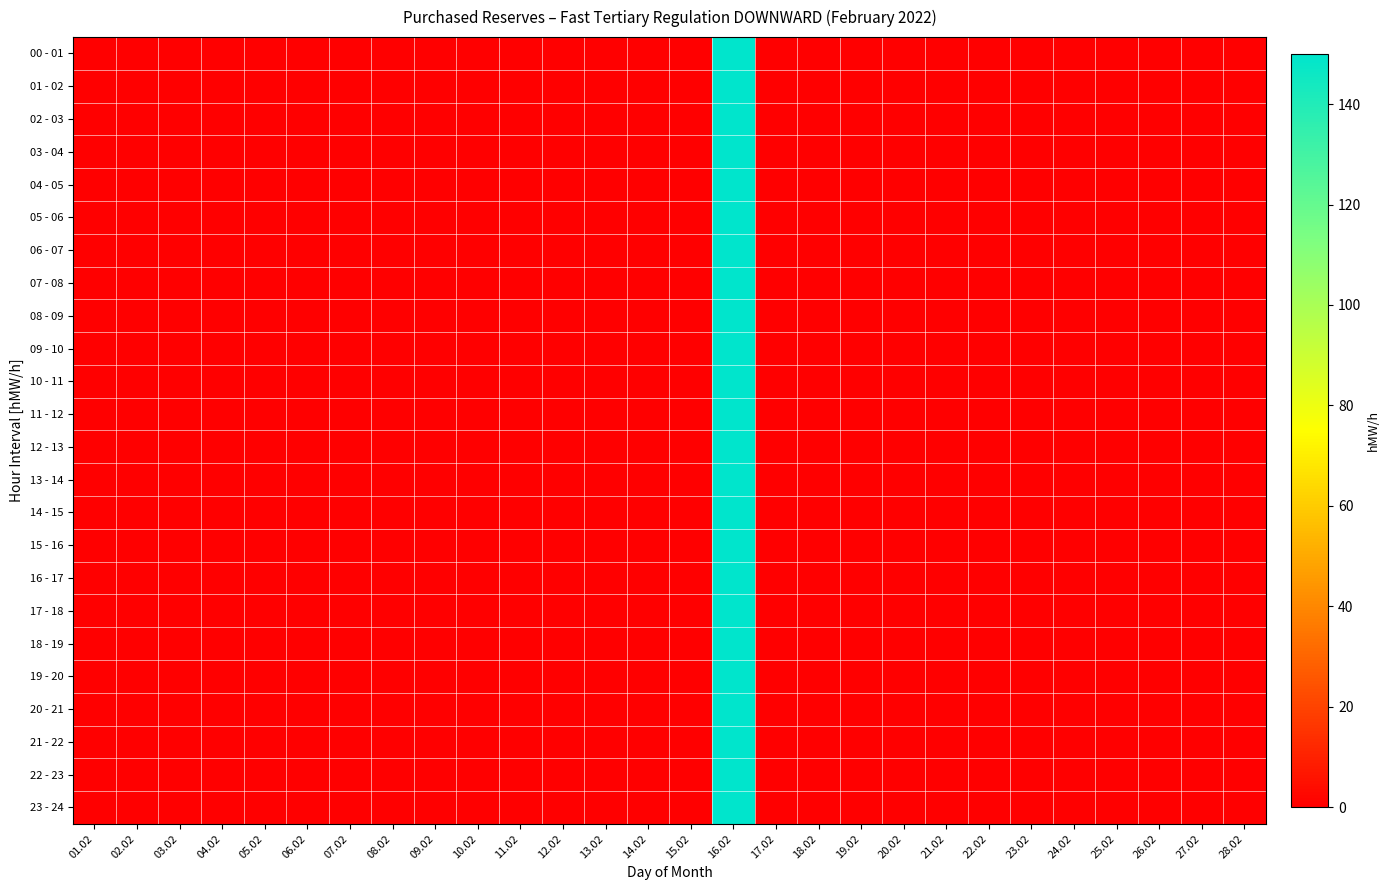

Reading left to right, list all the values displayed in this chart.

00 - 01: 01.02=0	02.02=0	03.02=0	04.02=0	05.02=0	06.02=0	07.02=0	08.02=0	09.02=0	10.02=0	11.02=0	12.02=0	13.02=0	14.02=0	15.02=0	16.02=150	17.02=0	18.02=0	19.02=0	20.02=0	21.02=0	22.02=0	23.02=0	24.02=0	25.02=0	26.02=0	27.02=0	28.02=0
01 - 02: 01.02=0	02.02=0	03.02=0	04.02=0	05.02=0	06.02=0	07.02=0	08.02=0	09.02=0	10.02=0	11.02=0	12.02=0	13.02=0	14.02=0	15.02=0	16.02=150	17.02=0	18.02=0	19.02=0	20.02=0	21.02=0	22.02=0	23.02=0	24.02=0	25.02=0	26.02=0	27.02=0	28.02=0
02 - 03: 01.02=0	02.02=0	03.02=0	04.02=0	05.02=0	06.02=0	07.02=0	08.02=0	09.02=0	10.02=0	11.02=0	12.02=0	13.02=0	14.02=0	15.02=0	16.02=150	17.02=0	18.02=0	19.02=0	20.02=0	21.02=0	22.02=0	23.02=0	24.02=0	25.02=0	26.02=0	27.02=0	28.02=0
03 - 04: 01.02=0	02.02=0	03.02=0	04.02=0	05.02=0	06.02=0	07.02=0	08.02=0	09.02=0	10.02=0	11.02=0	12.02=0	13.02=0	14.02=0	15.02=0	16.02=150	17.02=0	18.02=0	19.02=0	20.02=0	21.02=0	22.02=0	23.02=0	24.02=0	25.02=0	26.02=0	27.02=0	28.02=0
04 - 05: 01.02=0	02.02=0	03.02=0	04.02=0	05.02=0	06.02=0	07.02=0	08.02=0	09.02=0	10.02=0	11.02=0	12.02=0	13.02=0	14.02=0	15.02=0	16.02=150	17.02=0	18.02=0	19.02=0	20.02=0	21.02=0	22.02=0	23.02=0	24.02=0	25.02=0	26.02=0	27.02=0	28.02=0
05 - 06: 01.02=0	02.02=0	03.02=0	04.02=0	05.02=0	06.02=0	07.02=0	08.02=0	09.02=0	10.02=0	11.02=0	12.02=0	13.02=0	14.02=0	15.02=0	16.02=150	17.02=0	18.02=0	19.02=0	20.02=0	21.02=0	22.02=0	23.02=0	24.02=0	25.02=0	26.02=0	27.02=0	28.02=0
06 - 07: 01.02=0	02.02=0	03.02=0	04.02=0	05.02=0	06.02=0	07.02=0	08.02=0	09.02=0	10.02=0	11.02=0	12.02=0	13.02=0	14.02=0	15.02=0	16.02=150	17.02=0	18.02=0	19.02=0	20.02=0	21.02=0	22.02=0	23.02=0	24.02=0	25.02=0	26.02=0	27.02=0	28.02=0
07 - 08: 01.02=0	02.02=0	03.02=0	04.02=0	05.02=0	06.02=0	07.02=0	08.02=0	09.02=0	10.02=0	11.02=0	12.02=0	13.02=0	14.02=0	15.02=0	16.02=150	17.02=0	18.02=0	19.02=0	20.02=0	21.02=0	22.02=0	23.02=0	24.02=0	25.02=0	26.02=0	27.02=0	28.02=0
08 - 09: 01.02=0	02.02=0	03.02=0	04.02=0	05.02=0	06.02=0	07.02=0	08.02=0	09.02=0	10.02=0	11.02=0	12.02=0	13.02=0	14.02=0	15.02=0	16.02=150	17.02=0	18.02=0	19.02=0	20.02=0	21.02=0	22.02=0	23.02=0	24.02=0	25.02=0	26.02=0	27.02=0	28.02=0
09 - 10: 01.02=0	02.02=0	03.02=0	04.02=0	05.02=0	06.02=0	07.02=0	08.02=0	09.02=0	10.02=0	11.02=0	12.02=0	13.02=0	14.02=0	15.02=0	16.02=150	17.02=0	18.02=0	19.02=0	20.02=0	21.02=0	22.02=0	23.02=0	24.02=0	25.02=0	26.02=0	27.02=0	28.02=0
10 - 11: 01.02=0	02.02=0	03.02=0	04.02=0	05.02=0	06.02=0	07.02=0	08.02=0	09.02=0	10.02=0	11.02=0	12.02=0	13.02=0	14.02=0	15.02=0	16.02=150	17.02=0	18.02=0	19.02=0	20.02=0	21.02=0	22.02=0	23.02=0	24.02=0	25.02=0	26.02=0	27.02=0	28.02=0
11 - 12: 01.02=0	02.02=0	03.02=0	04.02=0	05.02=0	06.02=0	07.02=0	08.02=0	09.02=0	10.02=0	11.02=0	12.02=0	13.02=0	14.02=0	15.02=0	16.02=150	17.02=0	18.02=0	19.02=0	20.02=0	21.02=0	22.02=0	23.02=0	24.02=0	25.02=0	26.02=0	27.02=0	28.02=0
12 - 13: 01.02=0	02.02=0	03.02=0	04.02=0	05.02=0	06.02=0	07.02=0	08.02=0	09.02=0	10.02=0	11.02=0	12.02=0	13.02=0	14.02=0	15.02=0	16.02=150	17.02=0	18.02=0	19.02=0	20.02=0	21.02=0	22.02=0	23.02=0	24.02=0	25.02=0	26.02=0	27.02=0	28.02=0
13 - 14: 01.02=0	02.02=0	03.02=0	04.02=0	05.02=0	06.02=0	07.02=0	08.02=0	09.02=0	10.02=0	11.02=0	12.02=0	13.02=0	14.02=0	15.02=0	16.02=150	17.02=0	18.02=0	19.02=0	20.02=0	21.02=0	22.02=0	23.02=0	24.02=0	25.02=0	26.02=0	27.02=0	28.02=0
14 - 15: 01.02=0	02.02=0	03.02=0	04.02=0	05.02=0	06.02=0	07.02=0	08.02=0	09.02=0	10.02=0	11.02=0	12.02=0	13.02=0	14.02=0	15.02=0	16.02=150	17.02=0	18.02=0	19.02=0	20.02=0	21.02=0	22.02=0	23.02=0	24.02=0	25.02=0	26.02=0	27.02=0	28.02=0
15 - 16: 01.02=0	02.02=0	03.02=0	04.02=0	05.02=0	06.02=0	07.02=0	08.02=0	09.02=0	10.02=0	11.02=0	12.02=0	13.02=0	14.02=0	15.02=0	16.02=150	17.02=0	18.02=0	19.02=0	20.02=0	21.02=0	22.02=0	23.02=0	24.02=0	25.02=0	26.02=0	27.02=0	28.02=0
16 - 17: 01.02=0	02.02=0	03.02=0	04.02=0	05.02=0	06.02=0	07.02=0	08.02=0	09.02=0	10.02=0	11.02=0	12.02=0	13.02=0	14.02=0	15.02=0	16.02=150	17.02=0	18.02=0	19.02=0	20.02=0	21.02=0	22.02=0	23.02=0	24.02=0	25.02=0	26.02=0	27.02=0	28.02=0
17 - 18: 01.02=0	02.02=0	03.02=0	04.02=0	05.02=0	06.02=0	07.02=0	08.02=0	09.02=0	10.02=0	11.02=0	12.02=0	13.02=0	14.02=0	15.02=0	16.02=150	17.02=0	18.02=0	19.02=0	20.02=0	21.02=0	22.02=0	23.02=0	24.02=0	25.02=0	26.02=0	27.02=0	28.02=0
18 - 19: 01.02=0	02.02=0	03.02=0	04.02=0	05.02=0	06.02=0	07.02=0	08.02=0	09.02=0	10.02=0	11.02=0	12.02=0	13.02=0	14.02=0	15.02=0	16.02=150	17.02=0	18.02=0	19.02=0	20.02=0	21.02=0	22.02=0	23.02=0	24.02=0	25.02=0	26.02=0	27.02=0	28.02=0
19 - 20: 01.02=0	02.02=0	03.02=0	04.02=0	05.02=0	06.02=0	07.02=0	08.02=0	09.02=0	10.02=0	11.02=0	12.02=0	13.02=0	14.02=0	15.02=0	16.02=150	17.02=0	18.02=0	19.02=0	20.02=0	21.02=0	22.02=0	23.02=0	24.02=0	25.02=0	26.02=0	27.02=0	28.02=0
20 - 21: 01.02=0	02.02=0	03.02=0	04.02=0	05.02=0	06.02=0	07.02=0	08.02=0	09.02=0	10.02=0	11.02=0	12.02=0	13.02=0	14.02=0	15.02=0	16.02=150	17.02=0	18.02=0	19.02=0	20.02=0	21.02=0	22.02=0	23.02=0	24.02=0	25.02=0	26.02=0	27.02=0	28.02=0
21 - 22: 01.02=0	02.02=0	03.02=0	04.02=0	05.02=0	06.02=0	07.02=0	08.02=0	09.02=0	10.02=0	11.02=0	12.02=0	13.02=0	14.02=0	15.02=0	16.02=150	17.02=0	18.02=0	19.02=0	20.02=0	21.02=0	22.02=0	23.02=0	24.02=0	25.02=0	26.02=0	27.02=0	28.02=0
22 - 23: 01.02=0	02.02=0	03.02=0	04.02=0	05.02=0	06.02=0	07.02=0	08.02=0	09.02=0	10.02=0	11.02=0	12.02=0	13.02=0	14.02=0	15.02=0	16.02=150	17.02=0	18.02=0	19.02=0	20.02=0	21.02=0	22.02=0	23.02=0	24.02=0	25.02=0	26.02=0	27.02=0	28.02=0
23 - 24: 01.02=0	02.02=0	03.02=0	04.02=0	05.02=0	06.02=0	07.02=0	08.02=0	09.02=0	10.02=0	11.02=0	12.02=0	13.02=0	14.02=0	15.02=0	16.02=150	17.02=0	18.02=0	19.02=0	20.02=0	21.02=0	22.02=0	23.02=0	24.02=0	25.02=0	26.02=0	27.02=0	28.02=0